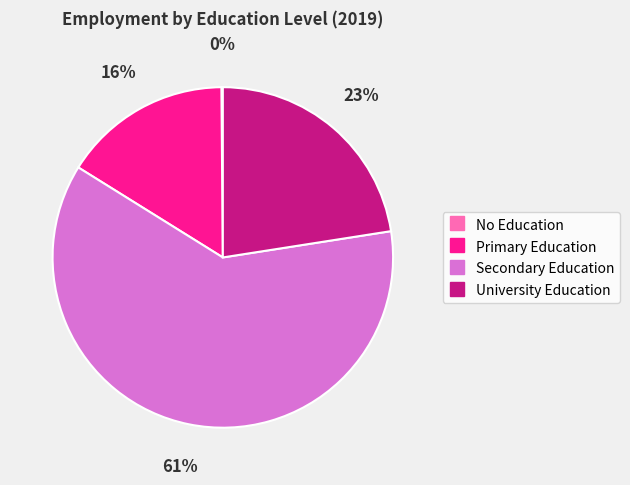

Is there a majority slice in this chart?

Yes